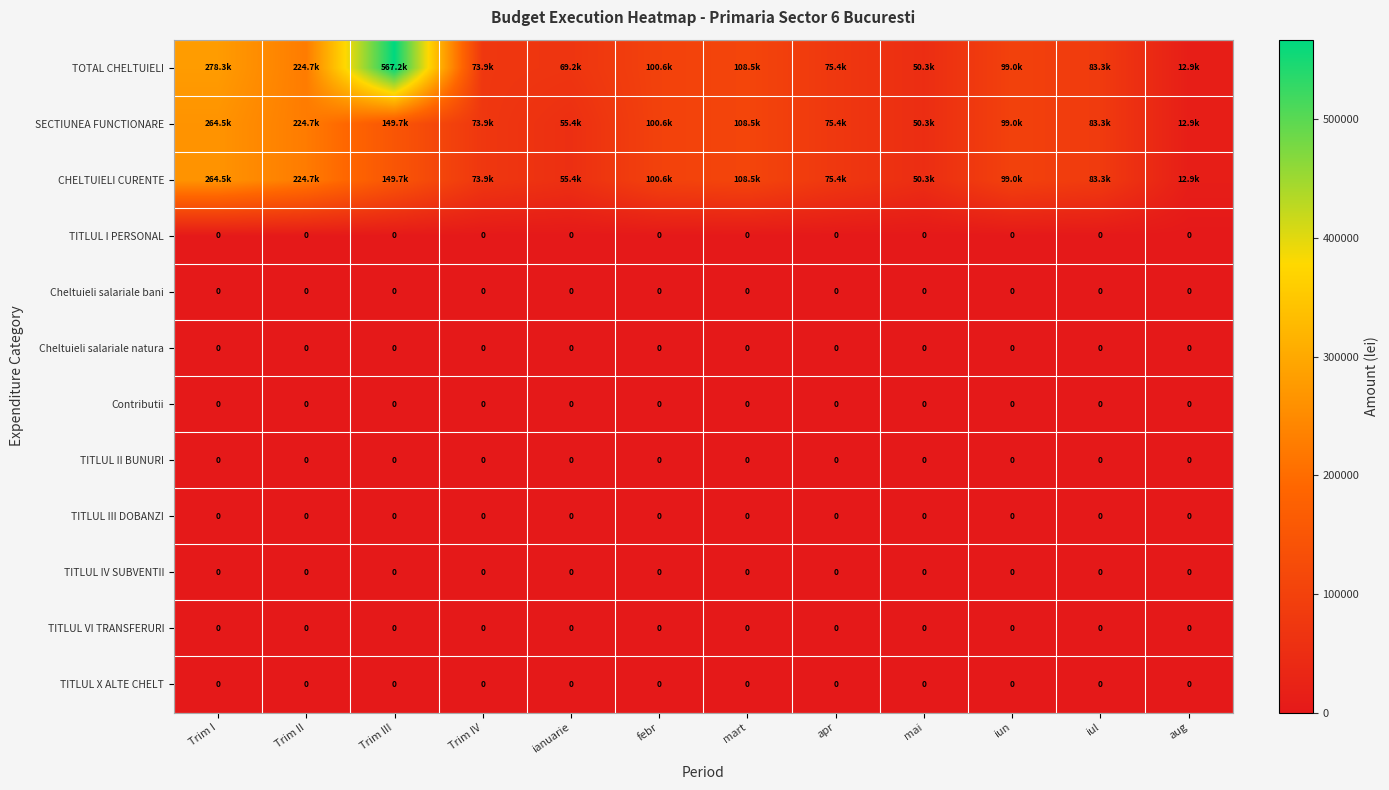

Where is TITLUL X ALTE CHELT nearest to the value 0?

Trim I